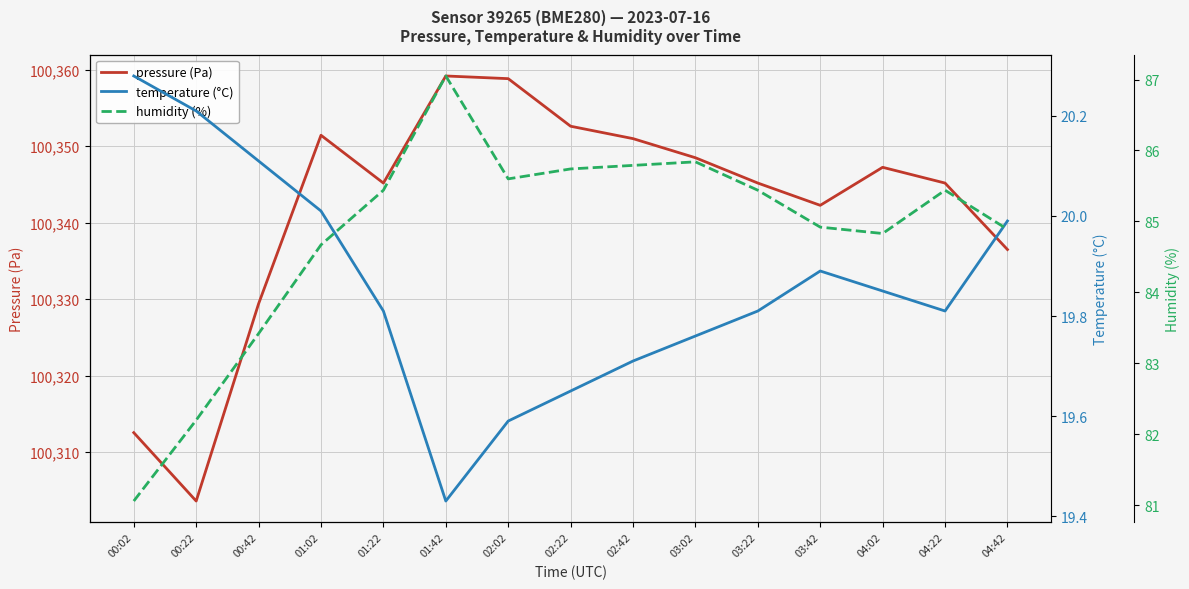

Reading left to right, list all the values displayed in this chart.

pressure (Pa): 00:02=100312.5	00:22=100303.6	00:42=100329.4	01:02=100351.4	01:22=100345.2	01:42=100359.2	02:02=100358.8	02:22=100352.6	02:42=100351.0	03:02=100348.5	03:22=100345.2	03:42=100342.2	04:02=100347.2	04:22=100345.2	04:42=100336.5
temperature (°C): 00:02=20.3	00:22=20.2	00:42=20.1	01:02=20.0	01:22=19.8	01:42=19.4	02:02=19.6	02:22=19.6	02:42=19.7	03:02=19.8	03:22=19.8	03:42=19.9	04:02=19.9	04:22=19.8	04:42=20.0
humidity (%): 00:02=81.1	00:22=82.2	00:42=83.4	01:02=84.7	01:22=85.4	01:42=87.0	02:02=85.6	02:22=85.7	02:42=85.8	03:02=85.8	03:22=85.4	03:42=84.9	04:02=84.8	04:22=85.4	04:42=84.9